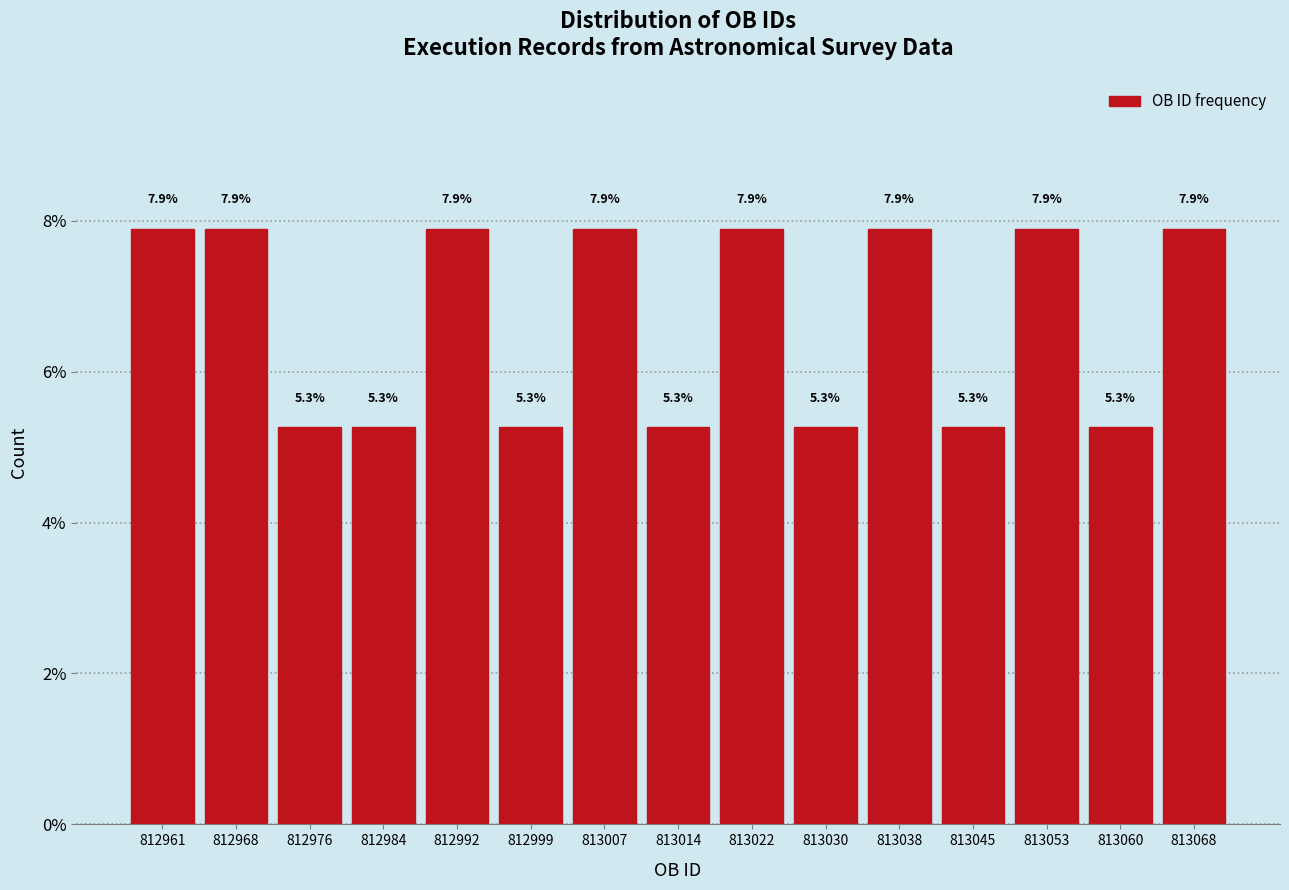

Reading left to right, list every bar in this chart as the range it spans on the x-axis followed by its height. The bar edges are not printed on the chart, so give them approximately, as read against the axis.

812957 to 812965: 7.9
812965 to 812972: 7.9
812972 to 812980: 5.3
812980 to 812988: 5.3
812988 to 812995: 7.9
812995 to 813003: 5.3
813003 to 813011: 7.9
813011 to 813018: 5.3
813018 to 813026: 7.9
813026 to 813034: 5.3
813034 to 813041: 7.9
813041 to 813049: 5.3
813049 to 813057: 7.9
813057 to 813064: 5.3
813064 to 813072: 7.9